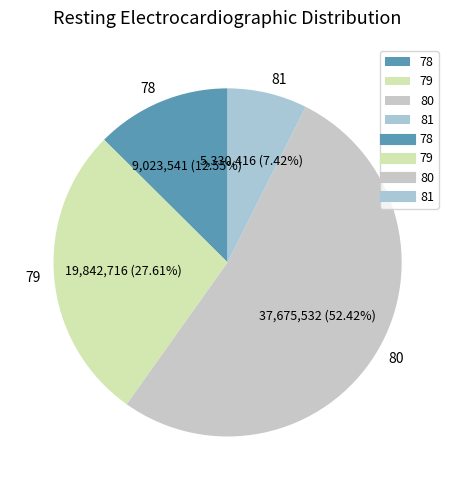

How many slices are in this pie chart?

4